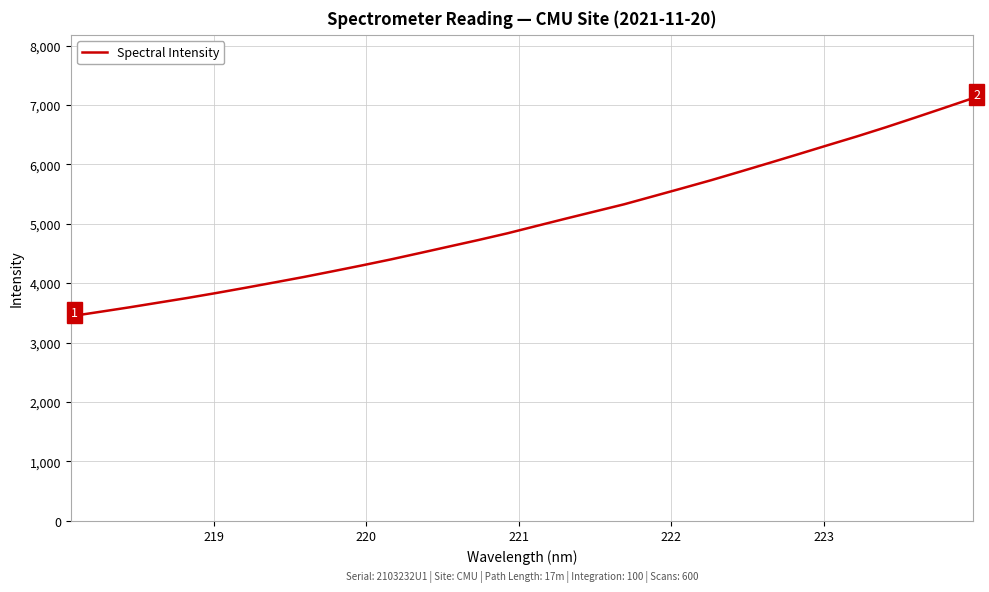

Does the chart display data point markers on the line(s)?

No